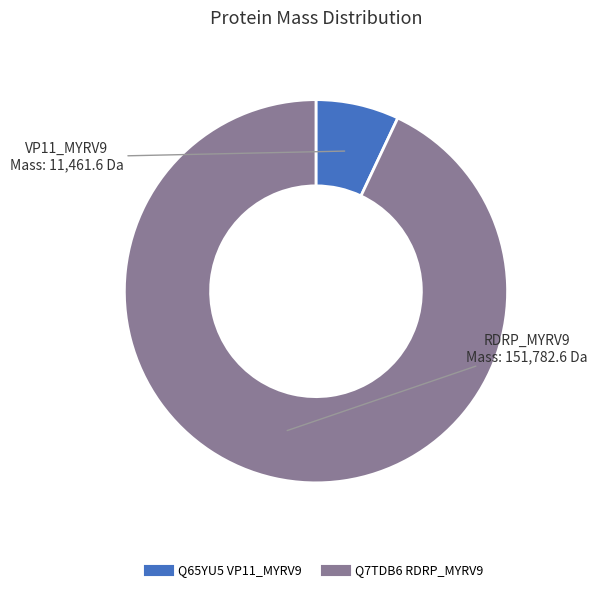

Does any single category account for the majority?

Yes